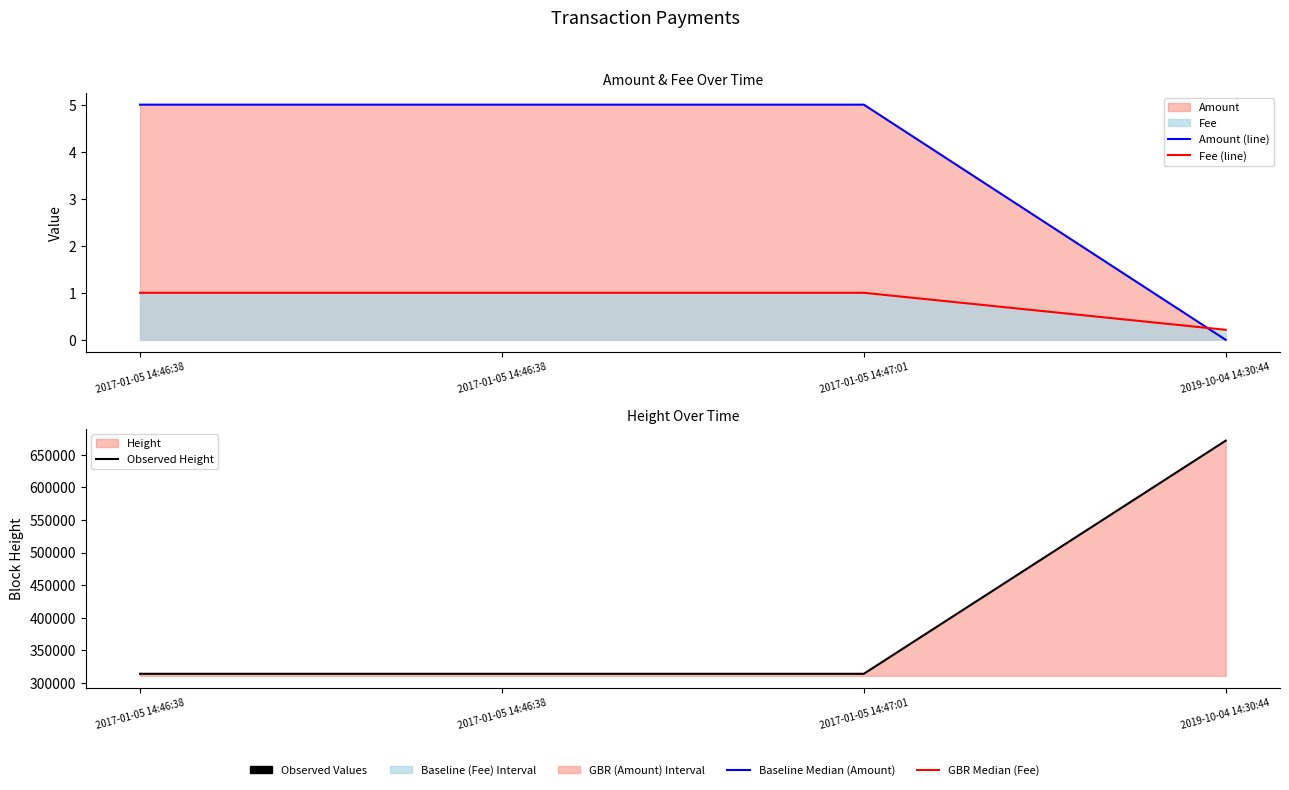

What is the sum of the Observed Height values at 2017-01-05 14:46:38 and 2017-01-05 14:47:01?

627559.0